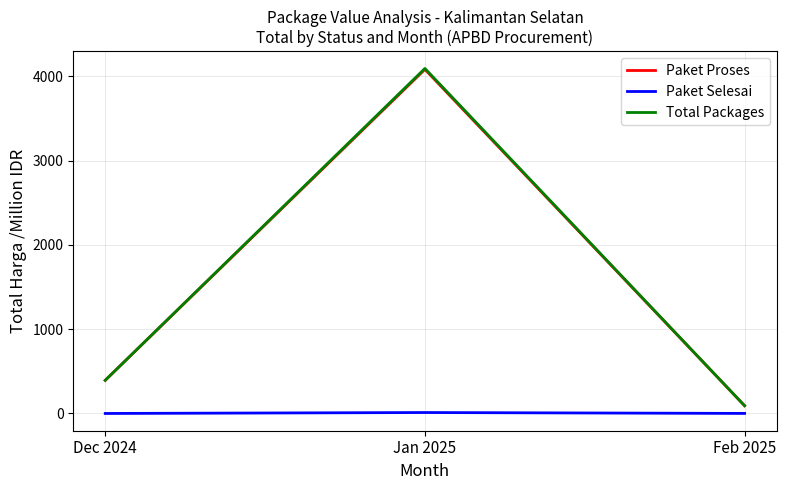

Where is Total Packages nearest to the value 2093?

Dec 2024